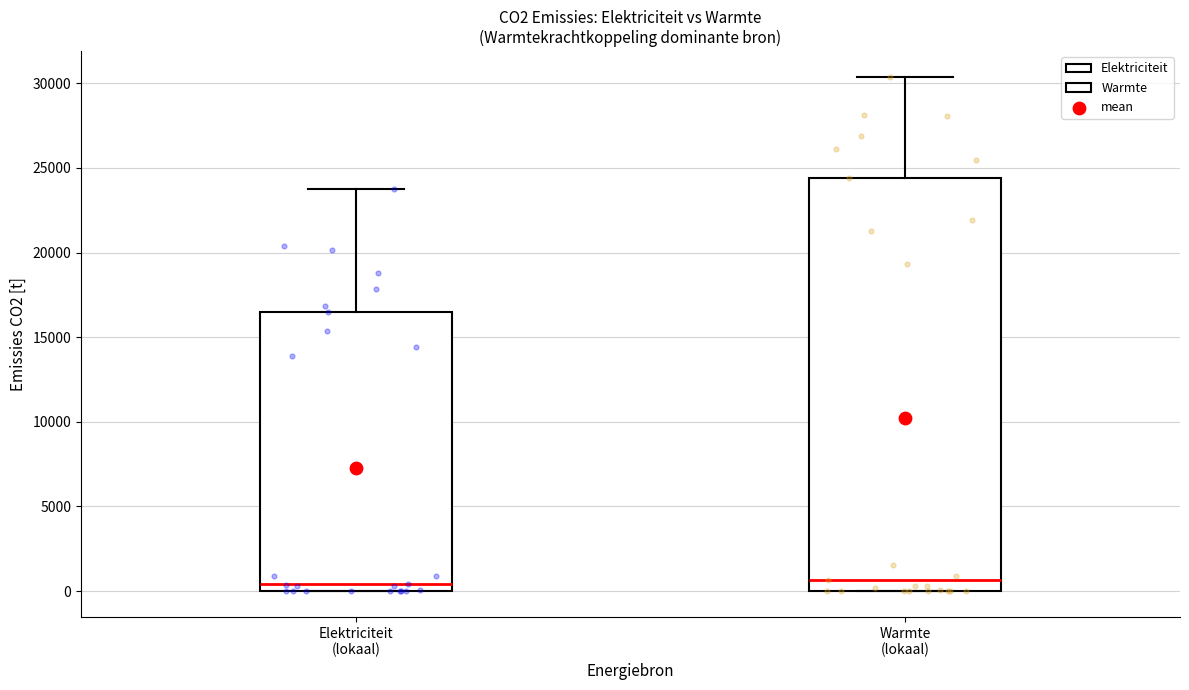

Where is the lower edge of the box for Elektriciteit (lokaal) on the y-axis? The values are not printed on the chart, so give them approximately, as read against the axis.

0